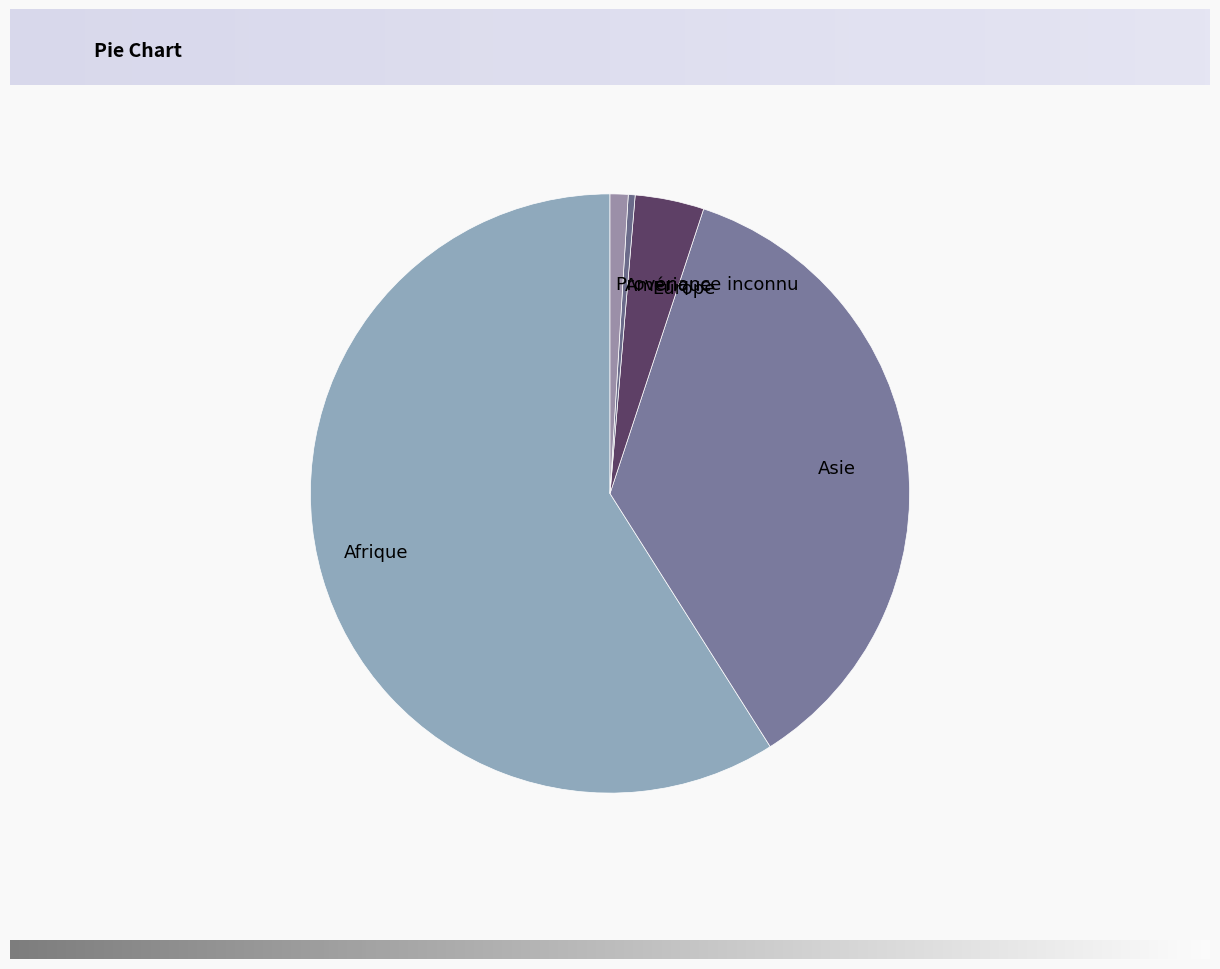

Rank the categories by value from highest to lowest.

Afrique, Asie, Europe, Provenance inconnu, Amérique